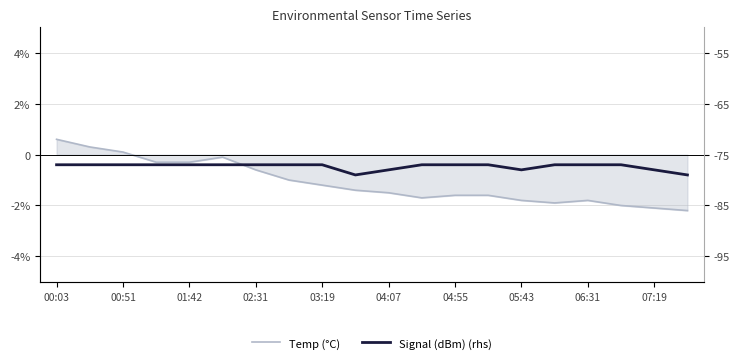

What is the average value of the Signal (dBm) (rhs) series?

-77.3